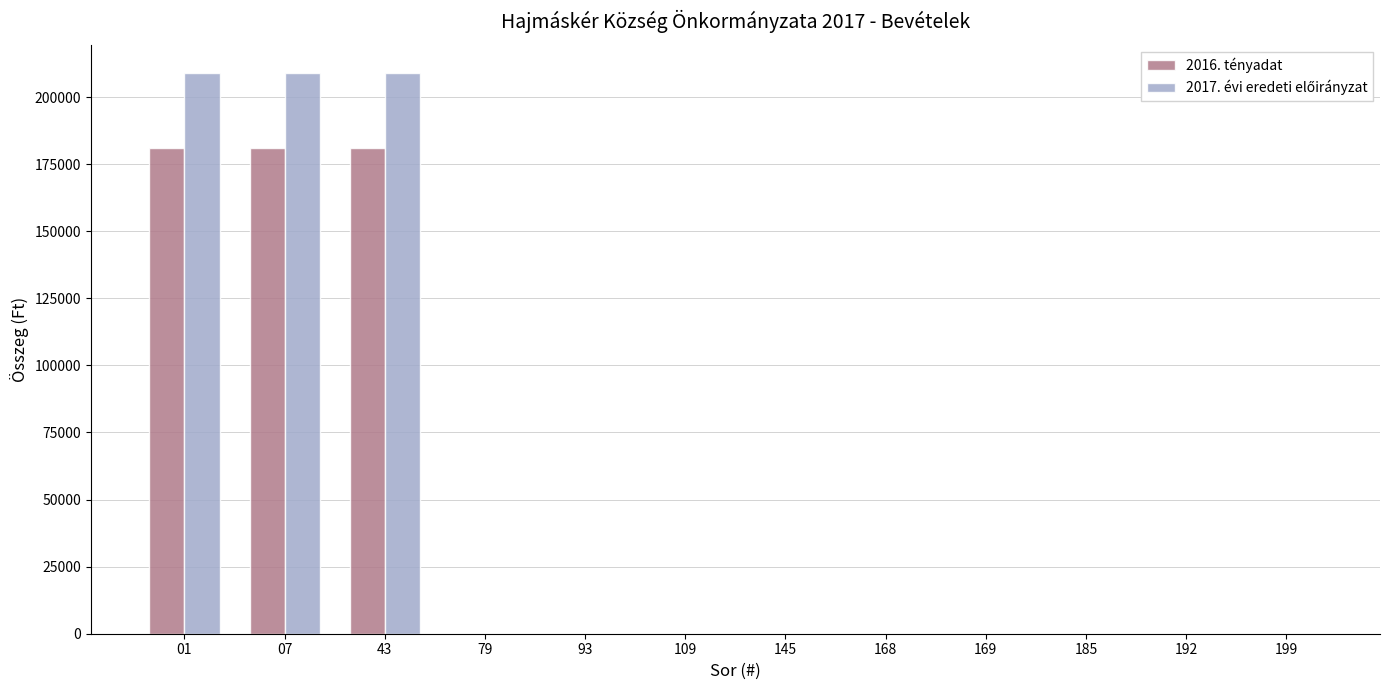

The value of 2016. tényadat at 168 is 0. True or false?

True